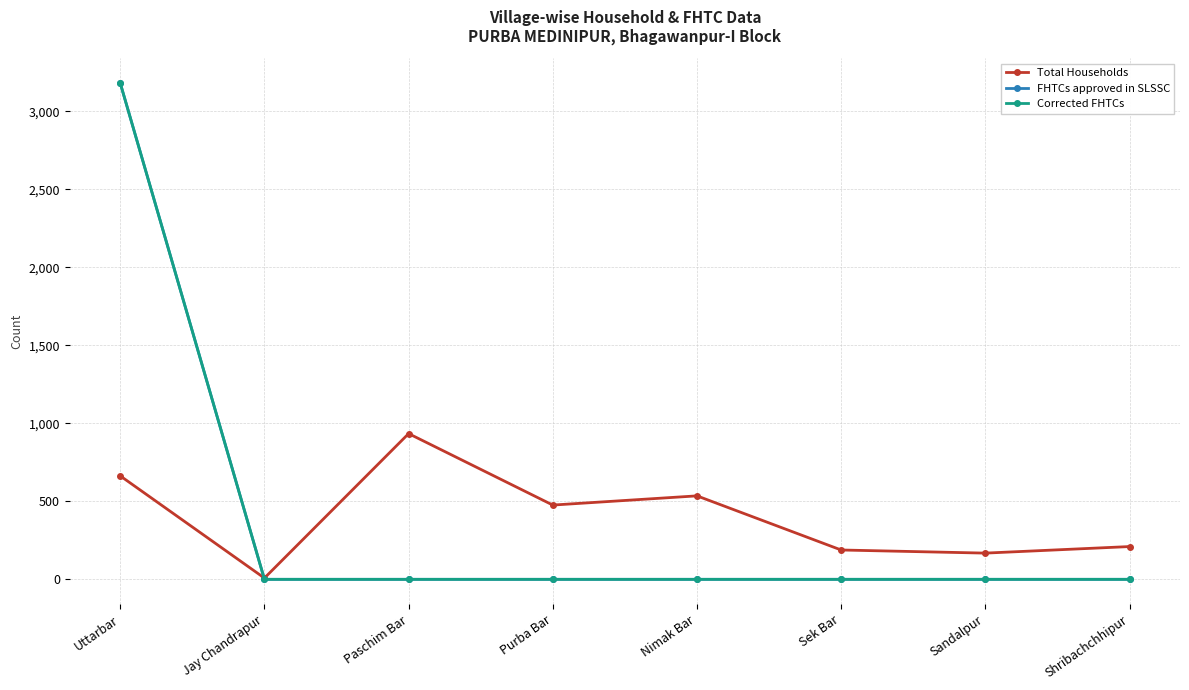

List the series in order of their peak value, lowest first.

Total Households, FHTCs approved in SLSSC, Corrected FHTCs